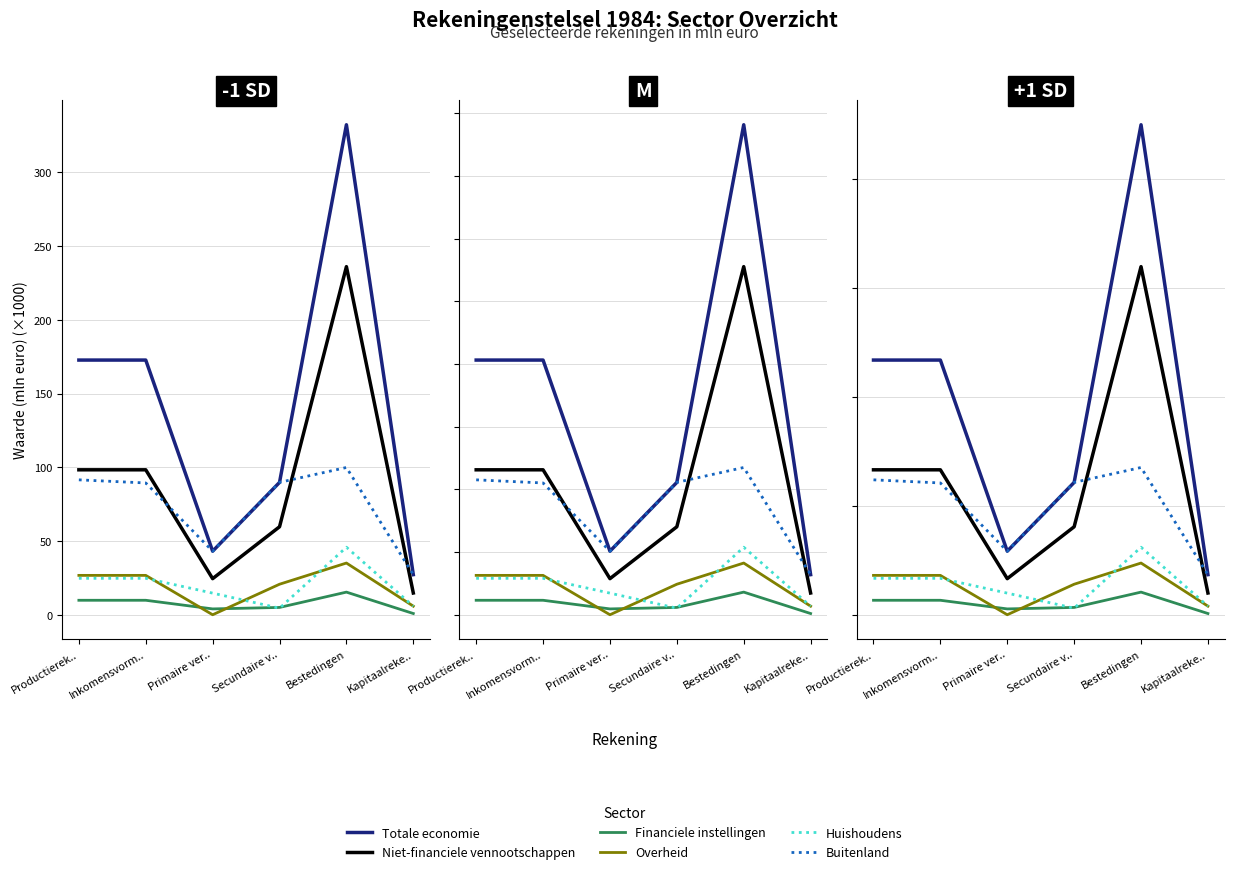

Does the chart display data point markers on the line(s)?

No